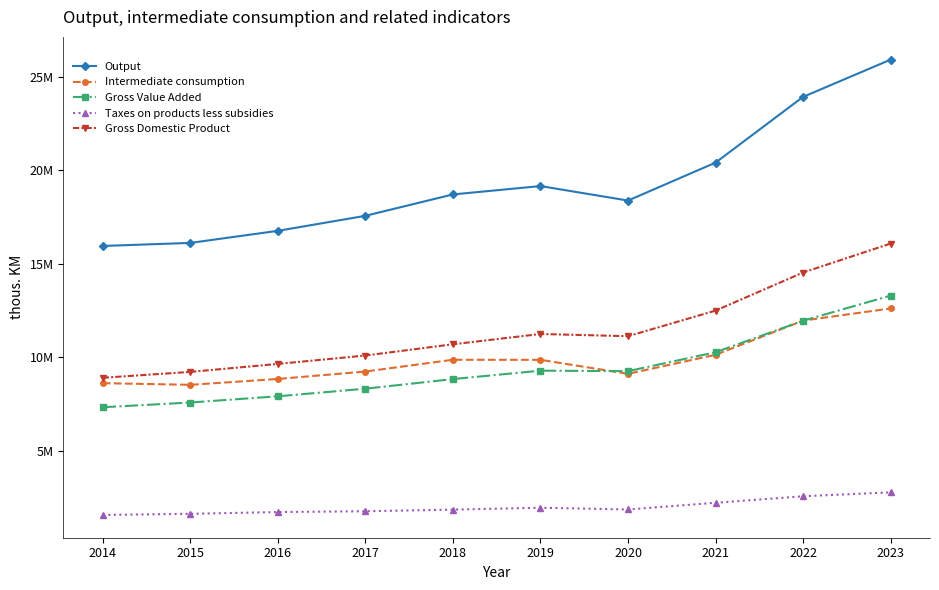

What is the value of the Intermediate consumption point at the 6th from the left?

9869014